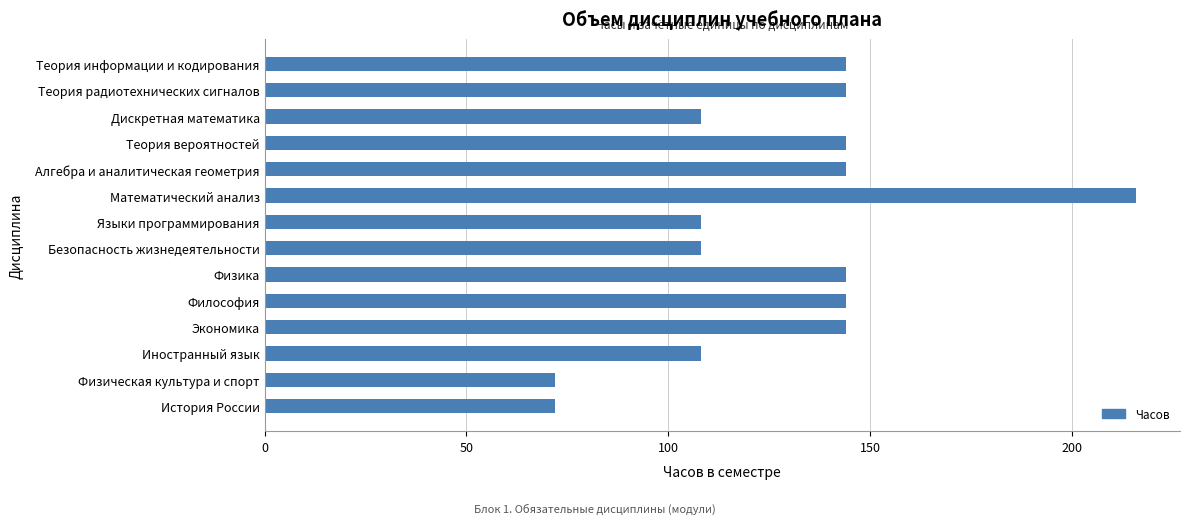

What is the change in value from Физическая культура и спорт to Физика?

+72